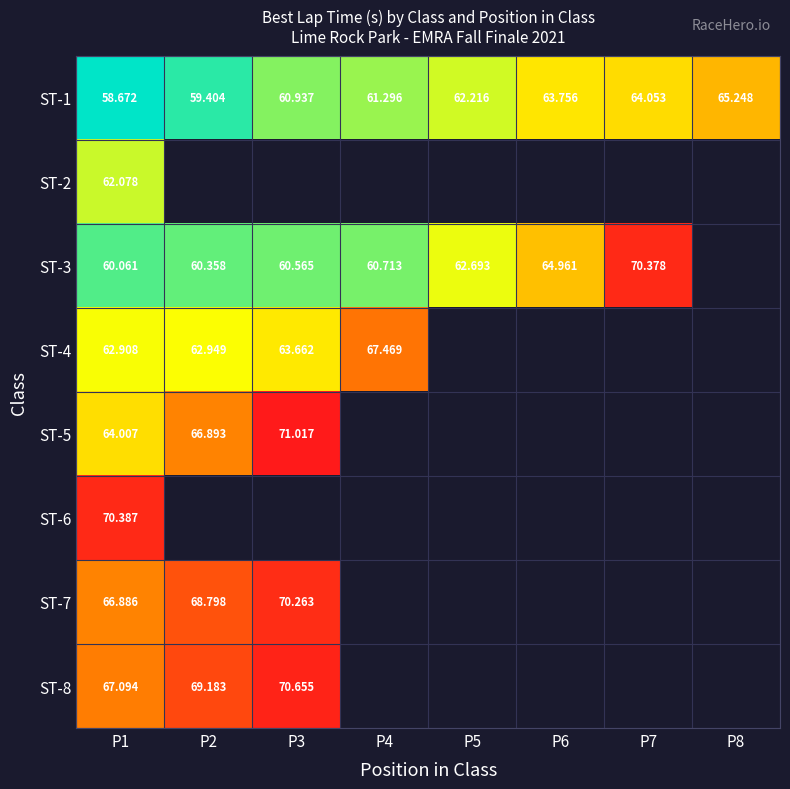

The ST-4 series shows 62.9 at P1. True or false?

True